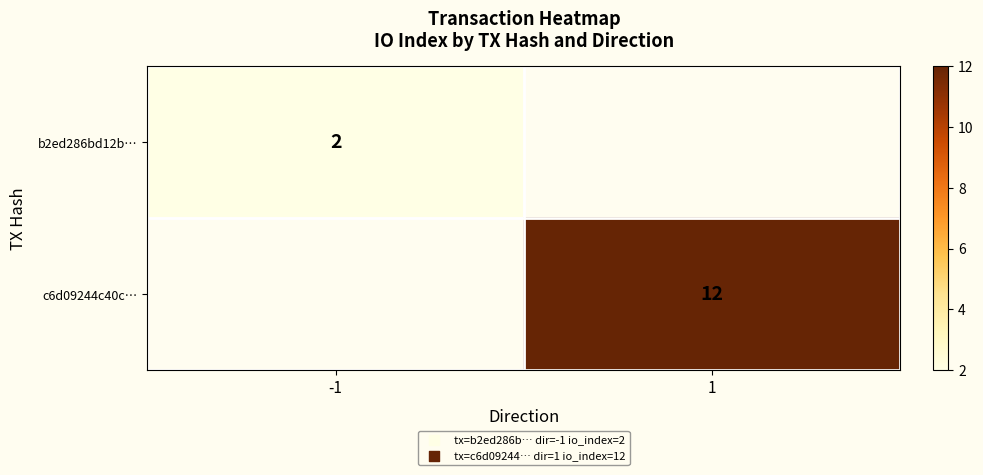

Is the value of c6d09244c40c… at 1 greater than the value of b2ed286bd12b… at -1?

Yes